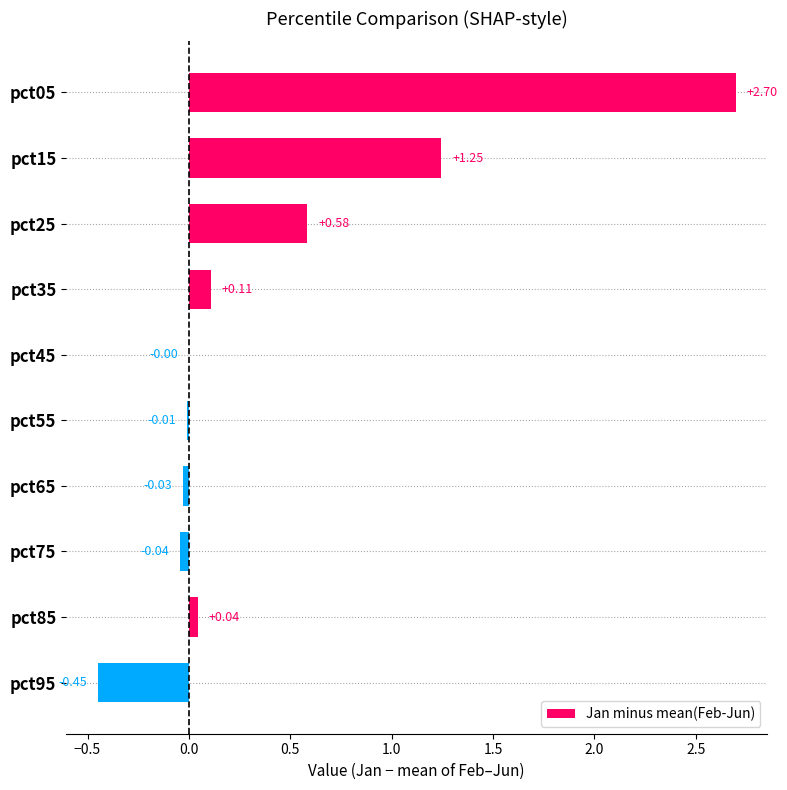

Between pct15 and pct65, which is larger?

pct15